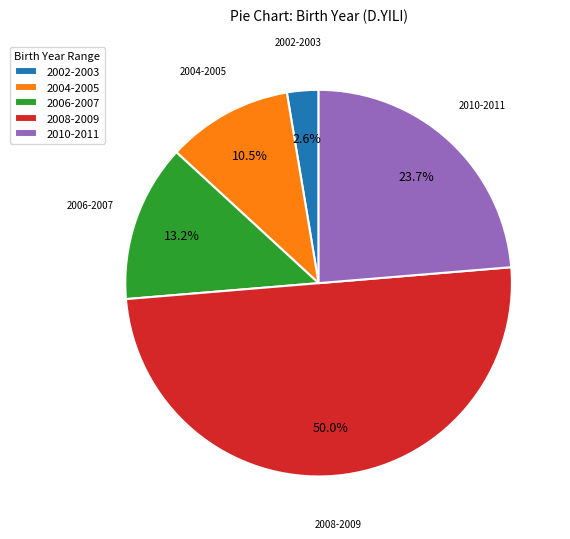

Combined, do 2004-2005 and 2006-2007 account for over 50%?

No